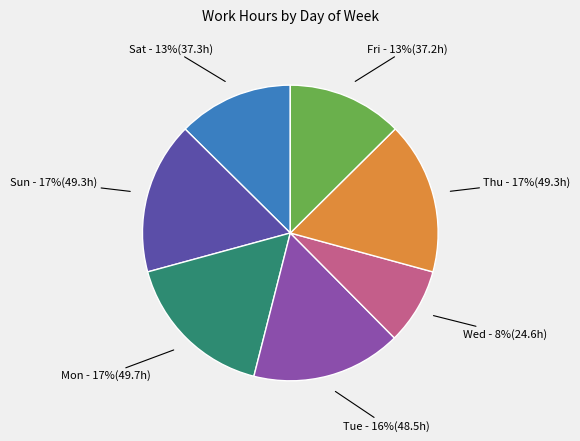

To the nearest percent, what is the combined percentage of Tue and Sat?

29%